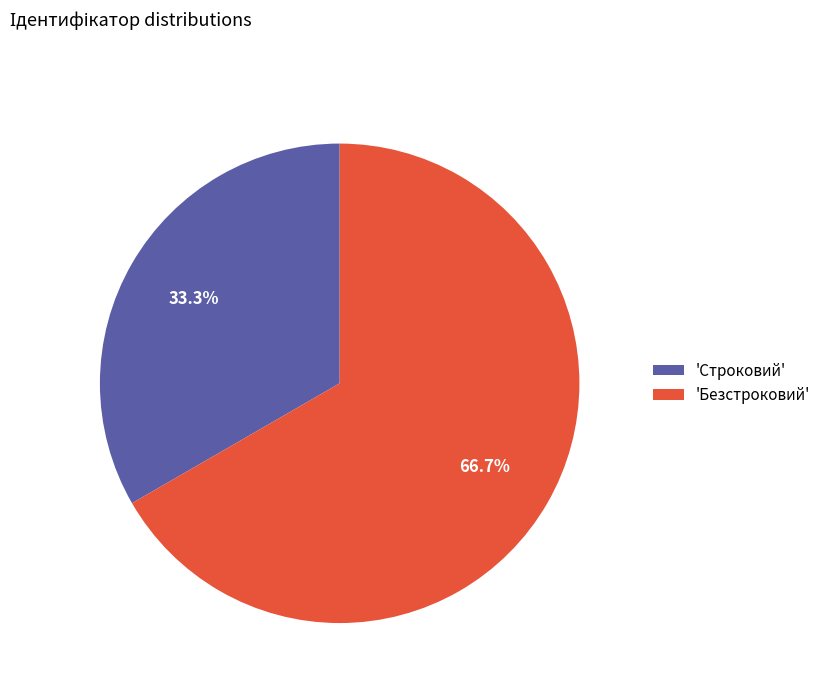

Combined, do 'Строковий' and 'Безстроковий' account for over 50%?

Yes